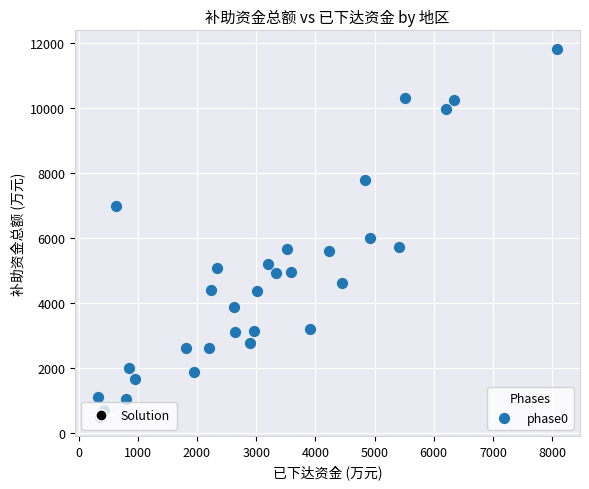

What Y value in the scatter plot is closest to 6151?

5991